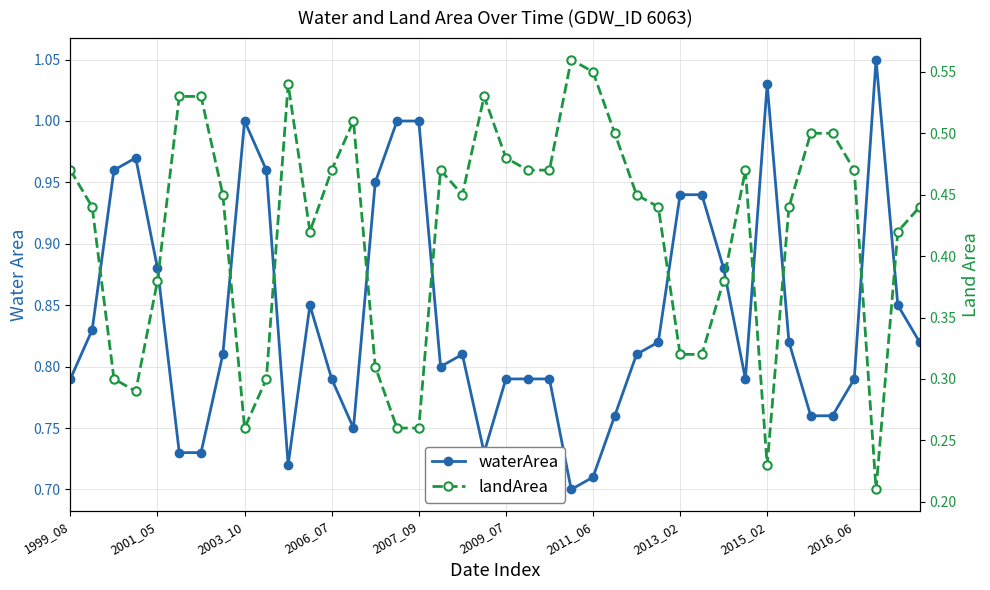

True or false: waterArea and landArea cross at least once.

False